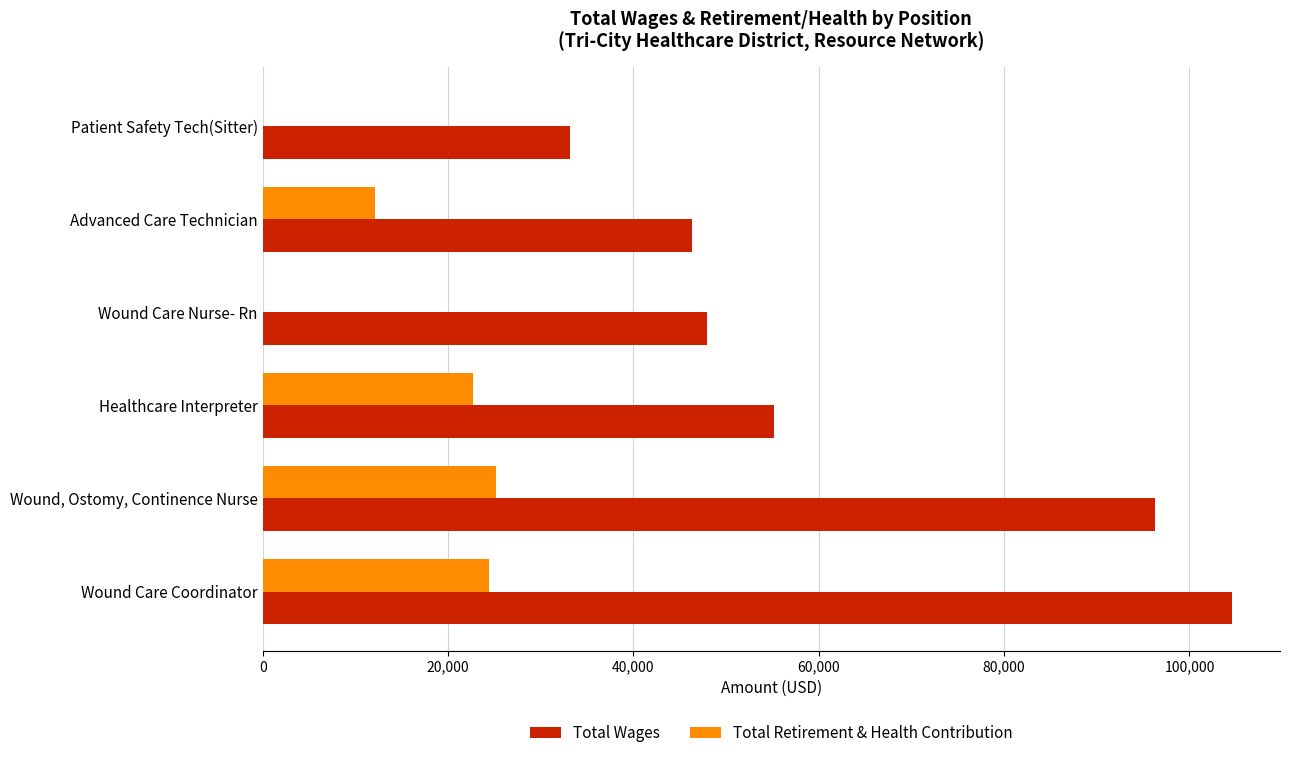

What is the sum of the Total Wages values at Wound Care Nurse- Rn and Wound, Ostomy, Continence Nurse?

144168